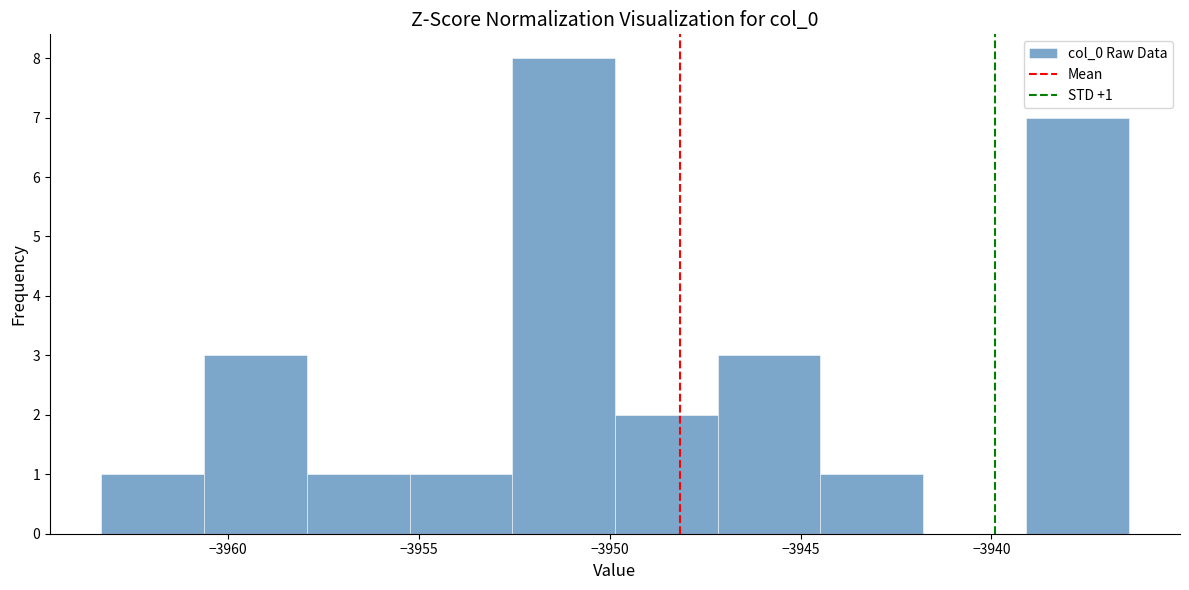

Over which range of the x-axis is the bar tallest?

-3952.5 to -3950.0